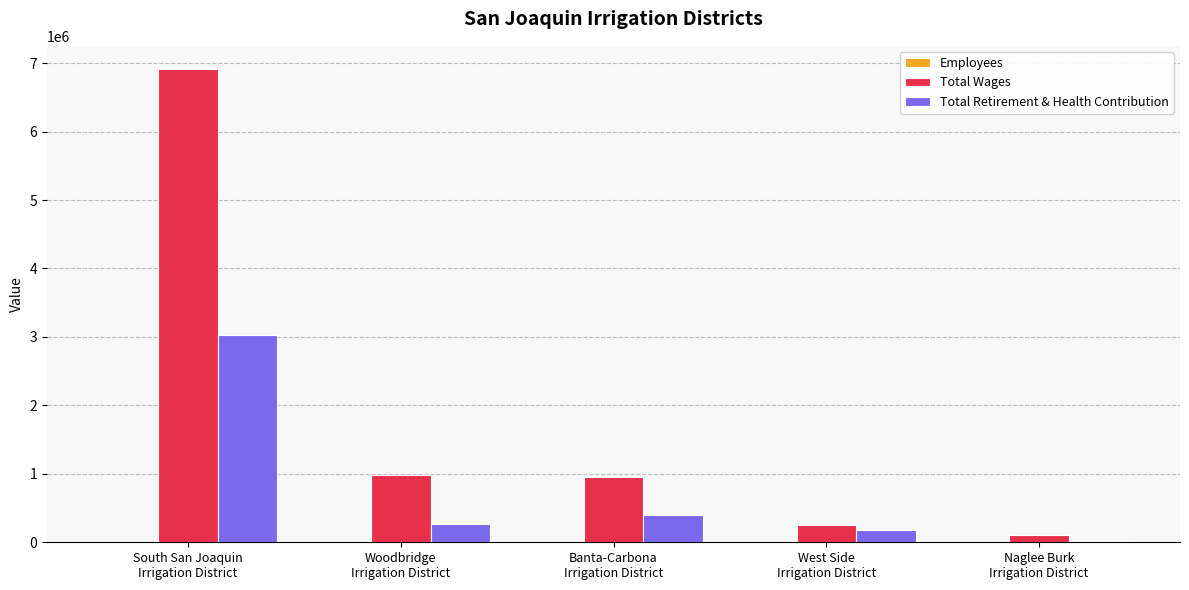

Which series has the largest total across all categories?

Total Wages